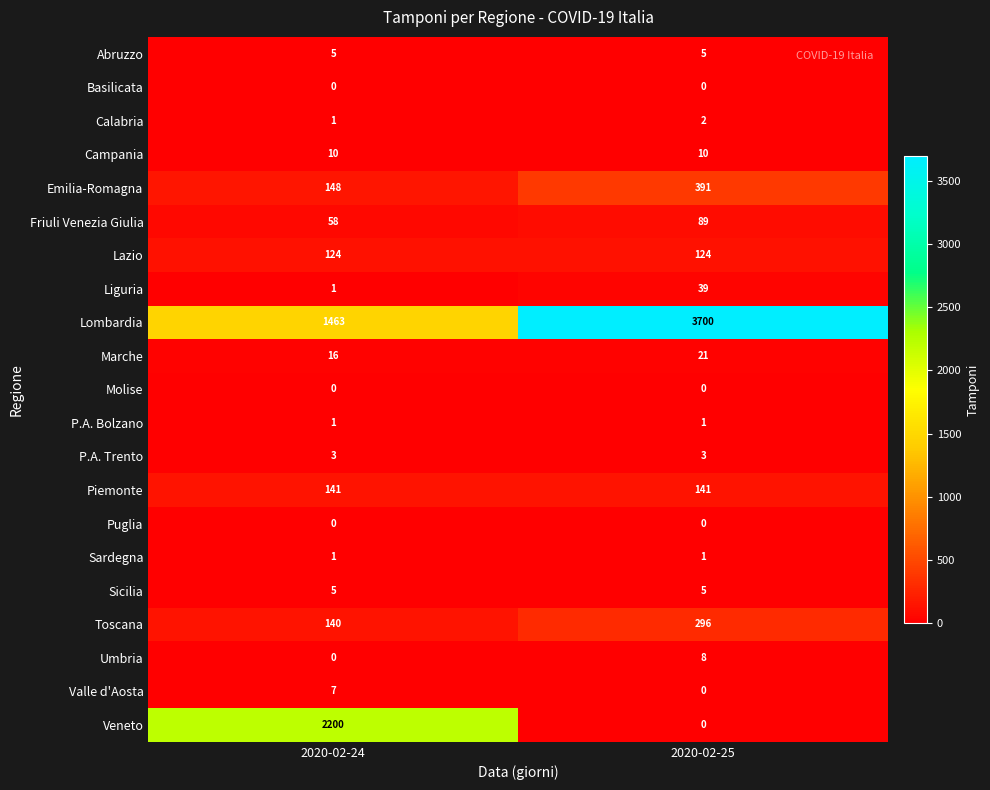

At how many categories does at least one series exceed 953?

2